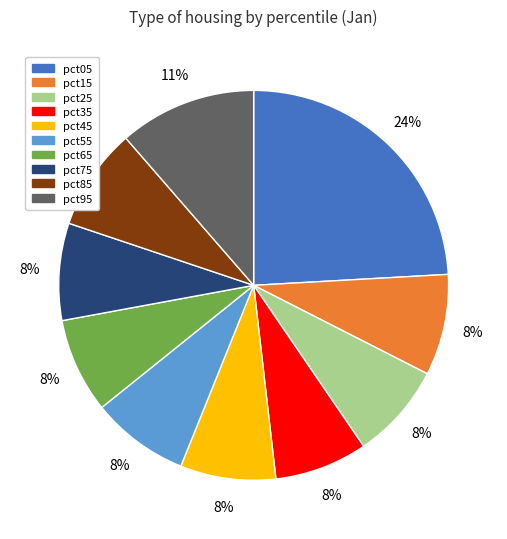

Which has a higher value, pct35 or pct95?

pct95